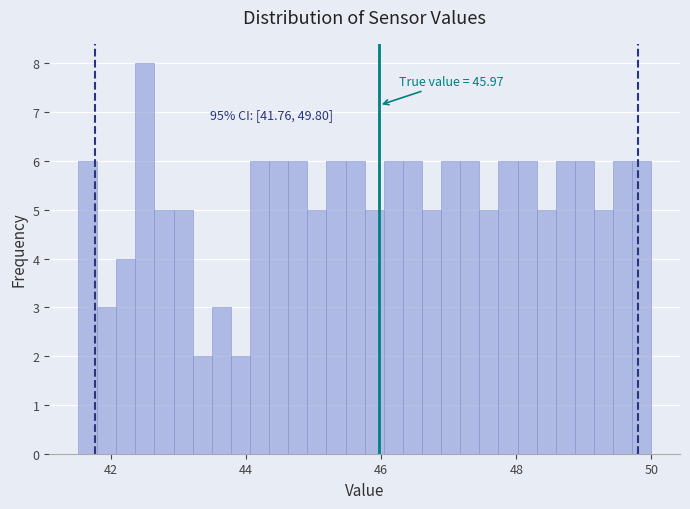

Read against the x-axis, roughly where is the centre of the tallest bar?

42.6